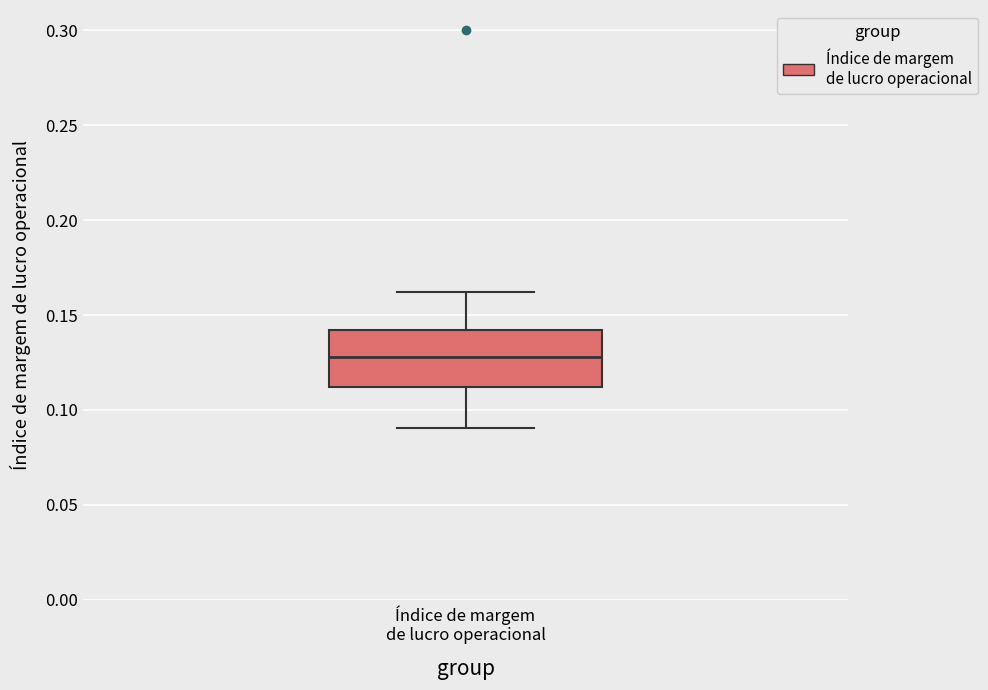

Transcribe this box plot: give where the median line is, the range the box spans, and where the two whiskers end, as read against the y-axis. The values are not printed on the chart, so give them approximately, as read against the axis.

median 0.13, box 0.11 to 0.14, whiskers 0.09 to 0.16